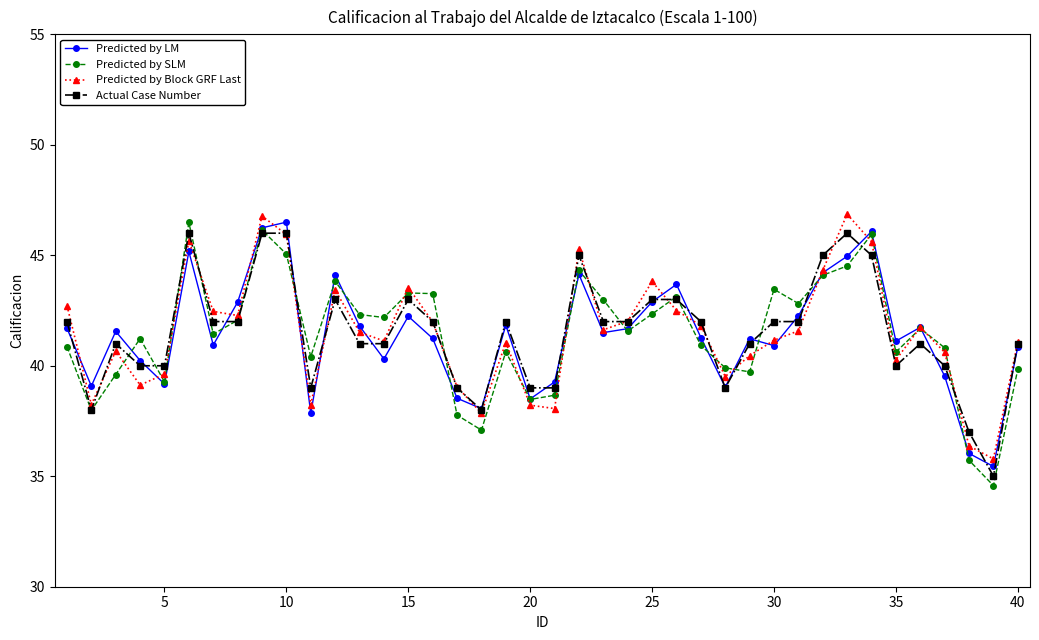

What is the greatest value displayed?

46.9